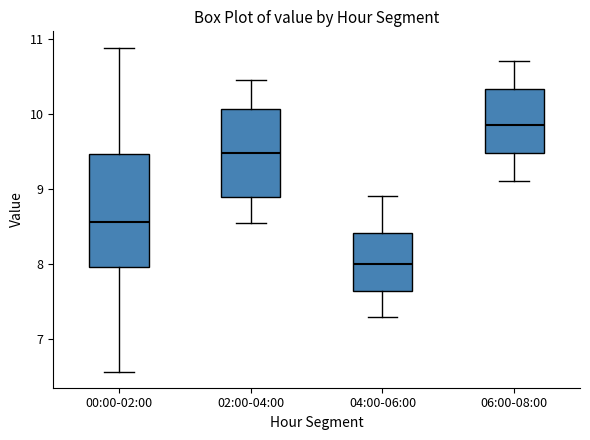

Reading left to right, read every box against the y-axis: the position of its median line, the range the box covers, and the ends of its whiskers. The values are not printed on the chart, so give them approximately, as read against the axis.

00:00-02:00: median 8.6, box 8.0 to 9.5, whiskers 6.6 to 10.9
02:00-04:00: median 9.5, box 8.9 to 10.1, whiskers 8.6 to 10.5
04:00-06:00: median 8.0, box 7.6 to 8.4, whiskers 7.3 to 8.9
06:00-08:00: median 9.9, box 9.5 to 10.3, whiskers 9.1 to 10.7